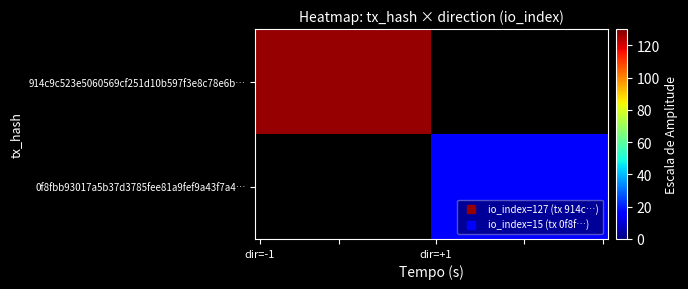

Which series has the largest range (max minus min)?

914c9c523e5060569cf251d10b597f3e8c78e6b…